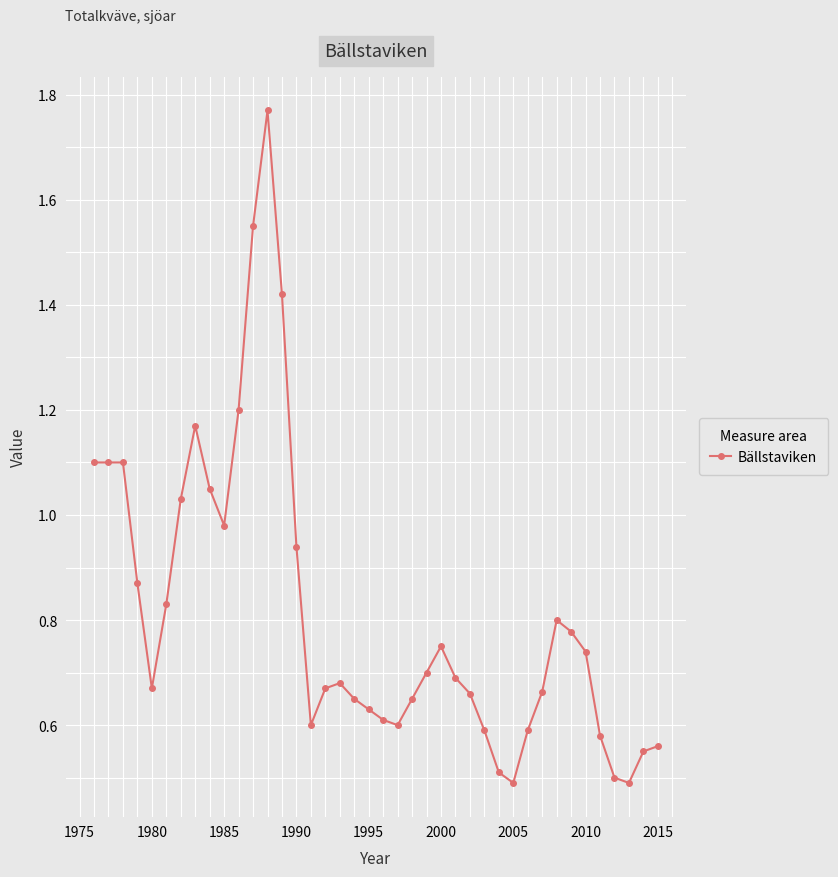

What is the sum of all values?

32.5